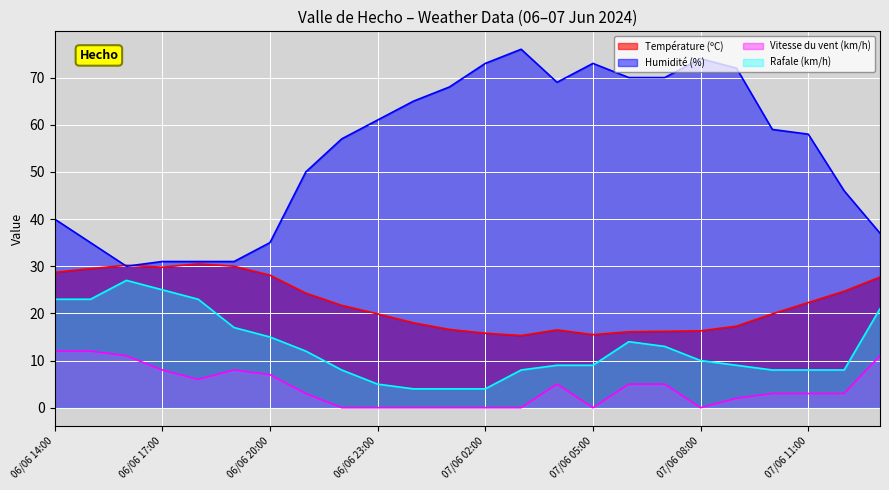

Reading left to right, extract all data points from this chart.

Température (ºC): 28.7	29.5	30.2	29.8	30.5	30.0	28.1	24.3	21.7	19.9	18.0	16.6	15.8	15.3	16.5	15.5	16.1	16.2	16.3	17.3	19.9	22.3	24.7	27.7
Humidité (%): 40.0	35.0	30.0	31.0	31.0	31.0	35.0	50.0	57.0	61.0	65.0	68.0	73.0	76.0	69.0	73.0	70.0	70.0	74.0	72.0	59.0	58.0	46.0	37.0
Vitesse du vent (km/h): 12.0	12.0	11.0	8.0	6.0	8.0	7.0	3.0	0.0	0.0	0.0	0.0	0.0	0.0	5.0	0.0	5.0	5.0	0.0	2.0	3.0	3.0	3.0	11.0
Rafale (km/h): 23.0	23.0	27.0	25.0	23.0	17.0	15.0	12.0	8.0	5.0	4.0	4.0	4.0	8.0	9.0	9.0	14.0	13.0	10.0	9.0	8.0	8.0	8.0	21.0